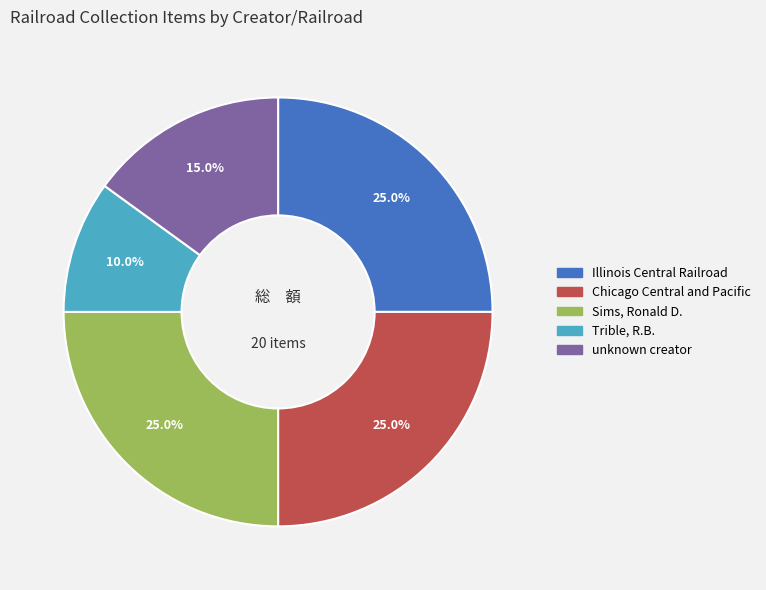

What percentage is the Illinois Central Railroad slice, to the nearest percent?

25%